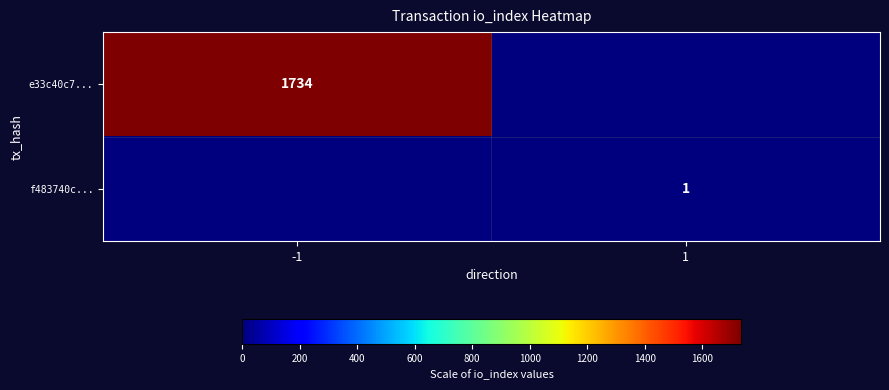

True or false: f483740c... has a value of 1 at 1.

True